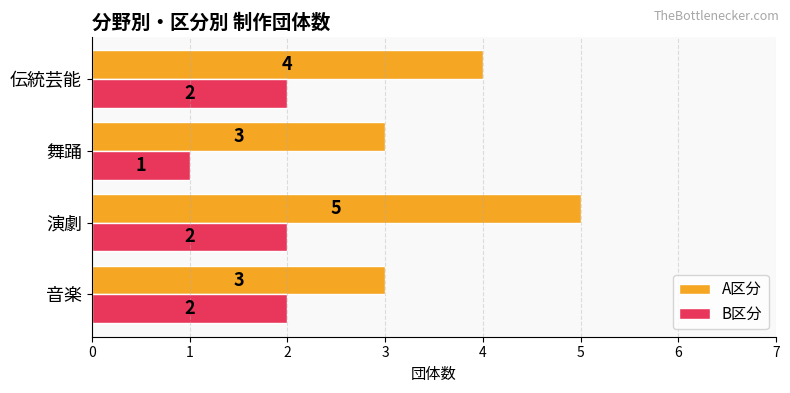

Which series has the largest range (max minus min)?

A区分